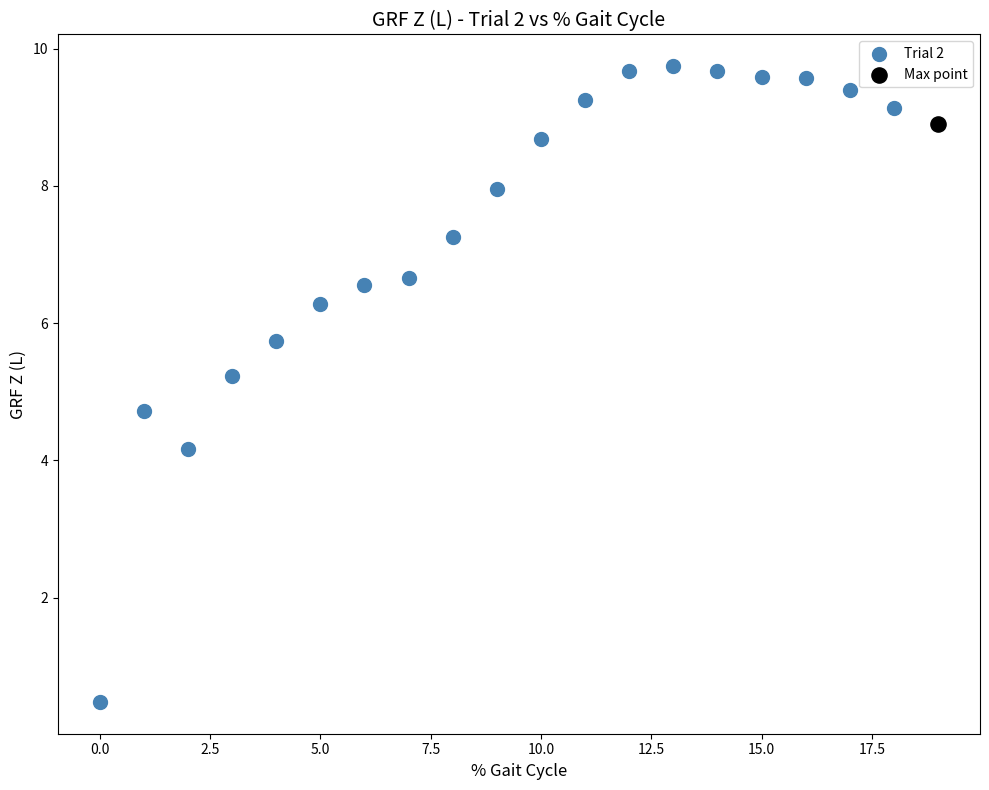

What are all the series names shown in the legend?

Trial 2, Max point